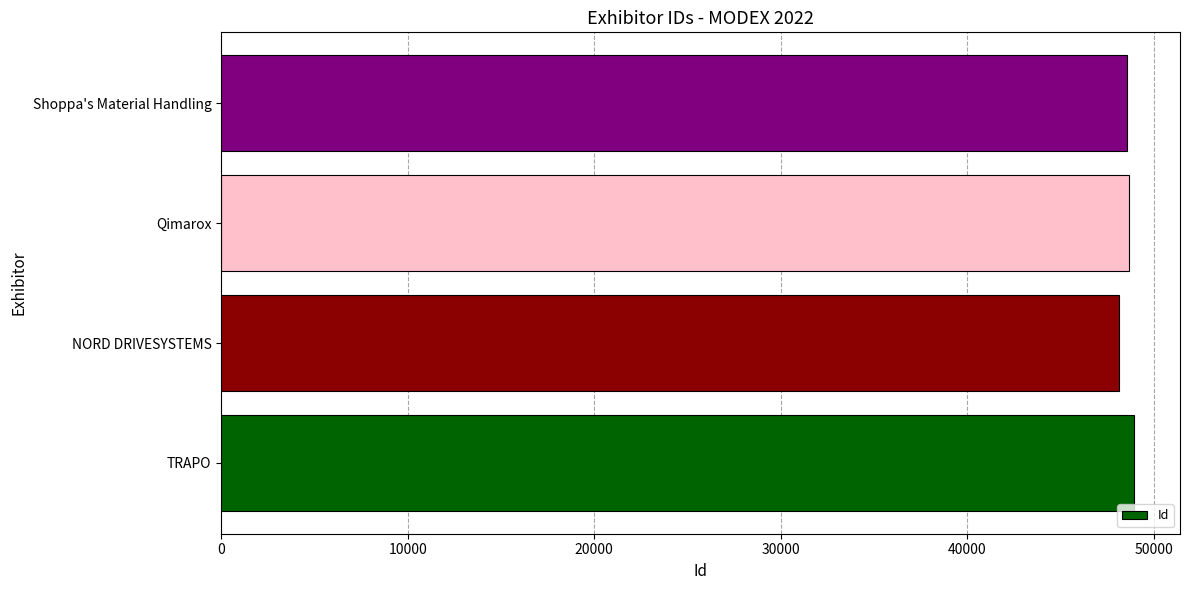

The chart shows a value of 75770 at Qimarox. True or false?

False